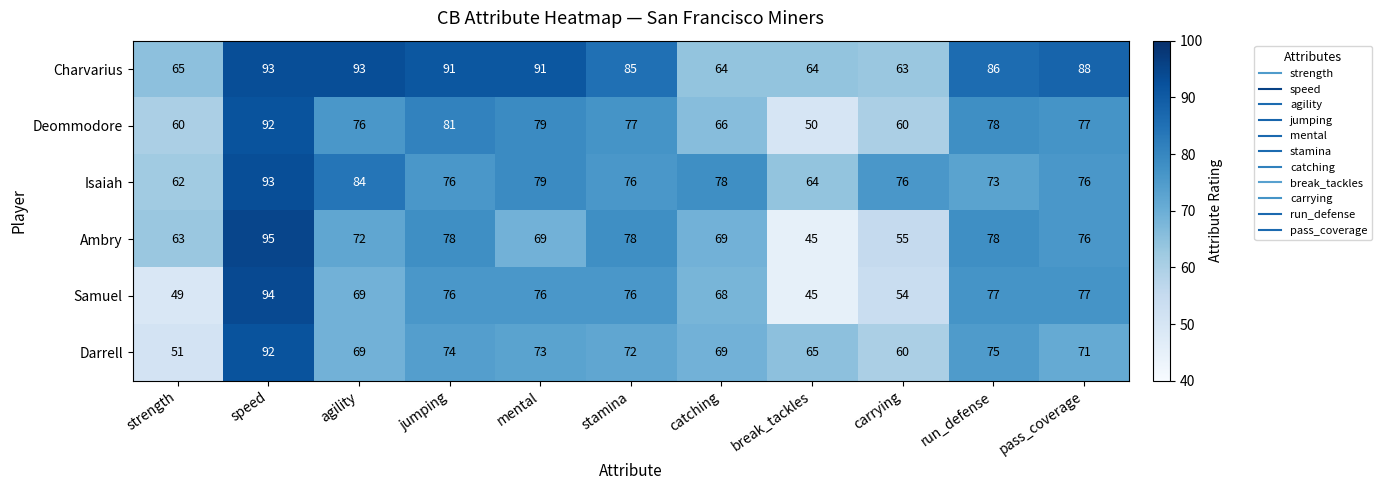

How many data points does each series have?

11